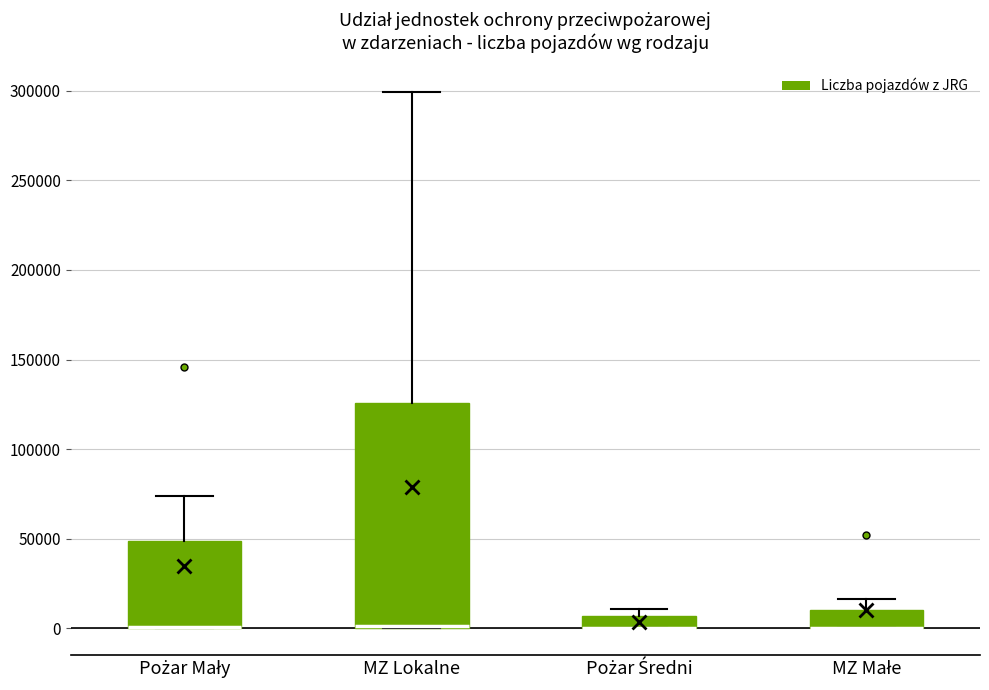

Where is the lower edge of the box for Pożar Średni on the y-axis? The values are not printed on the chart, so give them approximately, as read against the axis.

0